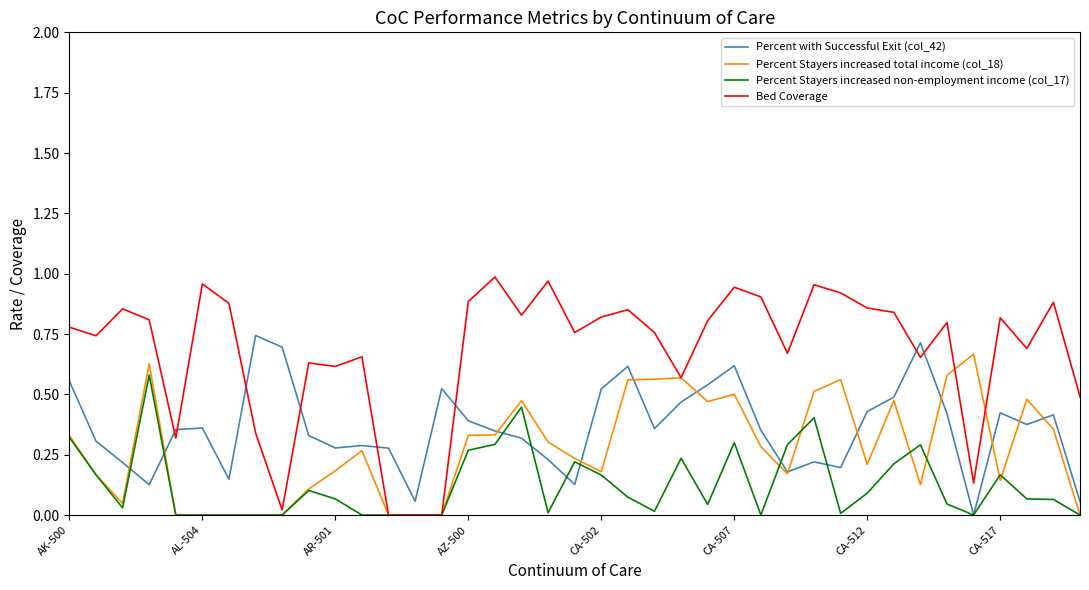

What is the sum of all Percent Stayers increased total income (col_18) values?

10.8